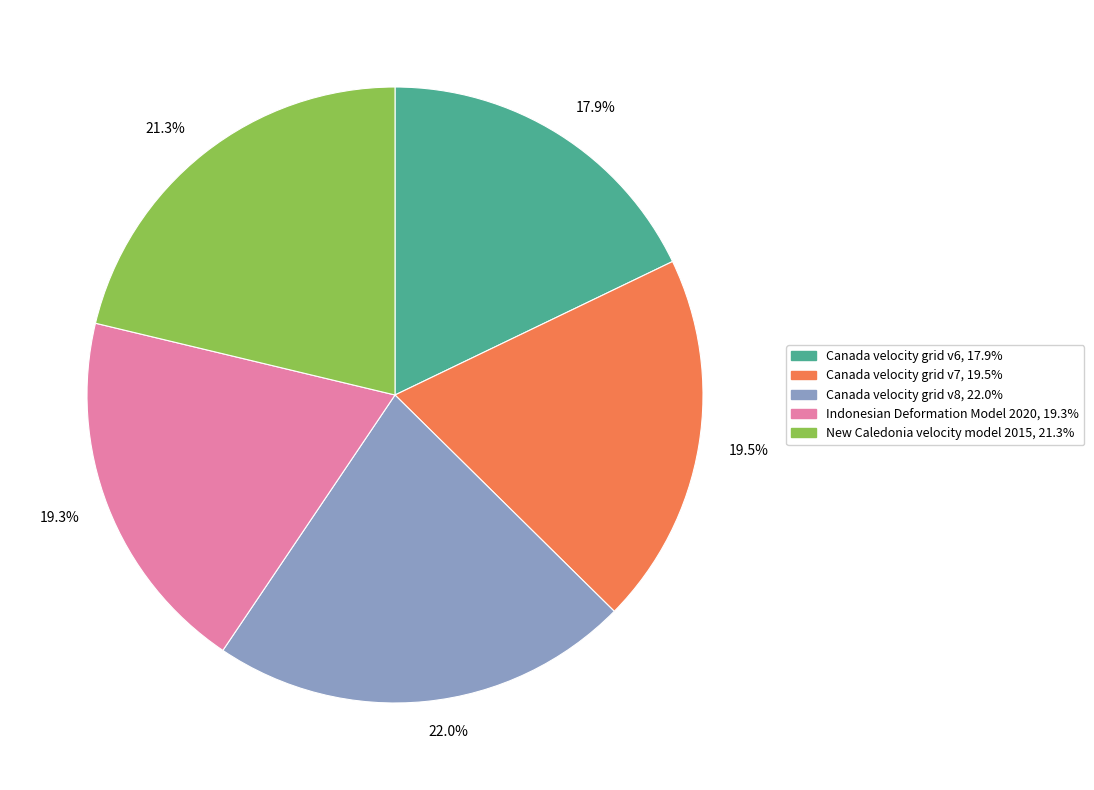

Between Canada velocity grid v6 and New Caledonia velocity model 2015, which is larger?

New Caledonia velocity model 2015